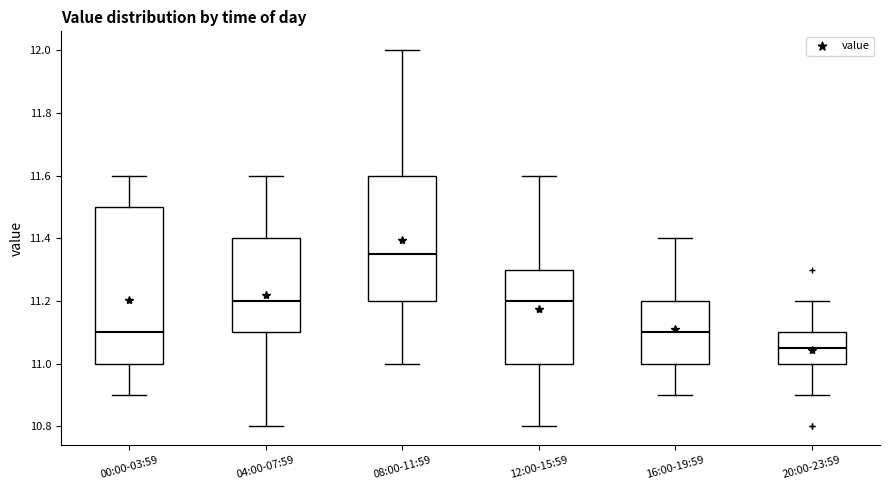

Reading left to right, transcribe this box plot: for each box, give where its median line is, the range the box spans, and where its two whiskers end, as read against the y-axis. The values are not printed on the chart, so give them approximately, as read against the axis.

00:00-03:59: median 11.10, box 11.00 to 11.50, whiskers 10.90 to 11.60
04:00-07:59: median 11.20, box 11.10 to 11.40, whiskers 10.80 to 11.60
08:00-11:59: median 11.36, box 11.20 to 11.60, whiskers 11.00 to 12.00
12:00-15:59: median 11.20, box 11.00 to 11.30, whiskers 10.80 to 11.60
16:00-19:59: median 11.10, box 11.00 to 11.20, whiskers 10.90 to 11.40
20:00-23:59: median 11.06, box 11.00 to 11.10, whiskers 10.90 to 11.20